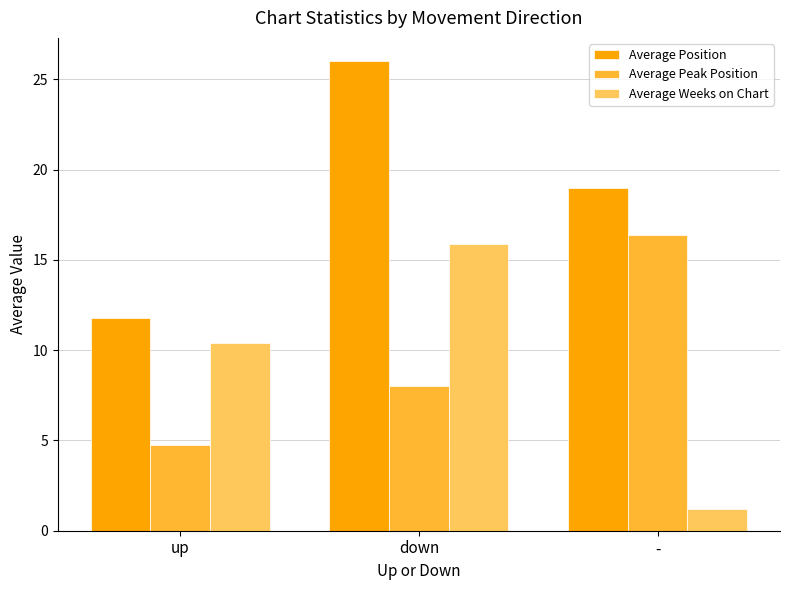

Read the Average Peak Position value at up.

4.8